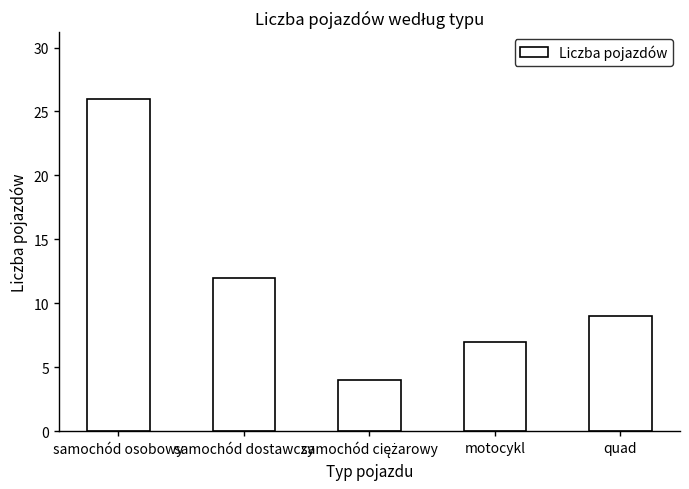

Where does the data first go above 9?

samochód osobowy